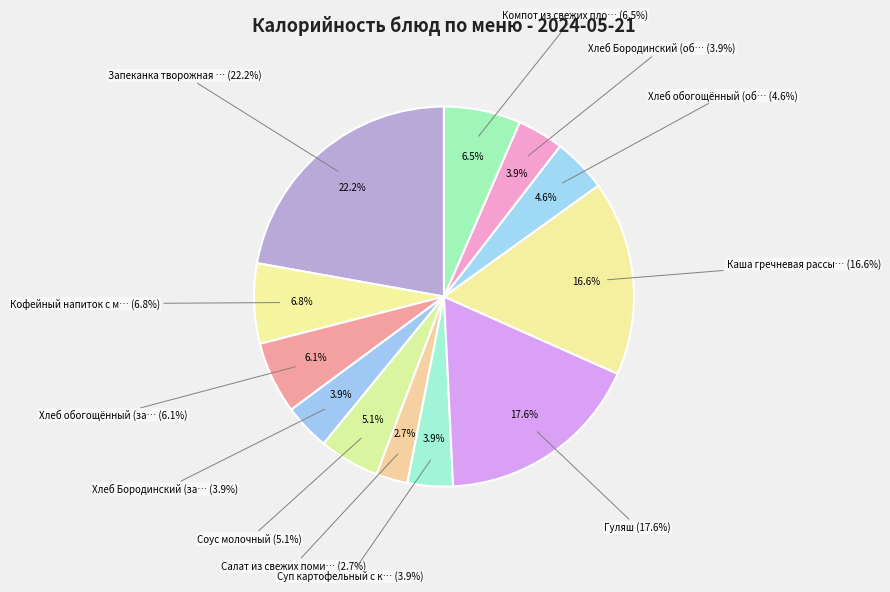

The Соус молочный slice represents 5% of the pie. True or false?

True